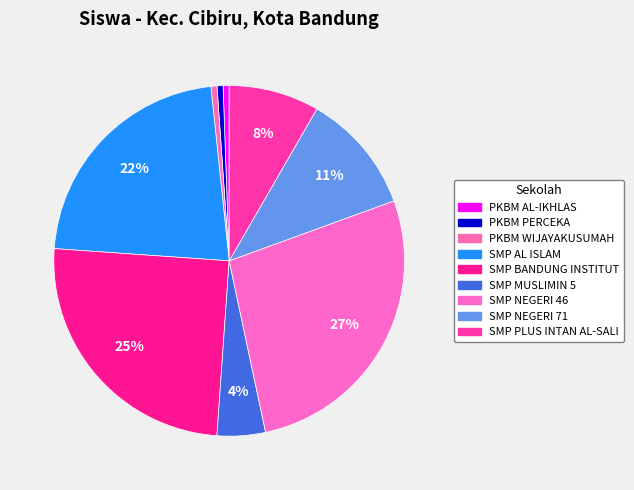

To the nearest percent, what percentage of the pie is SMP MUSLIMIN 5?

4%